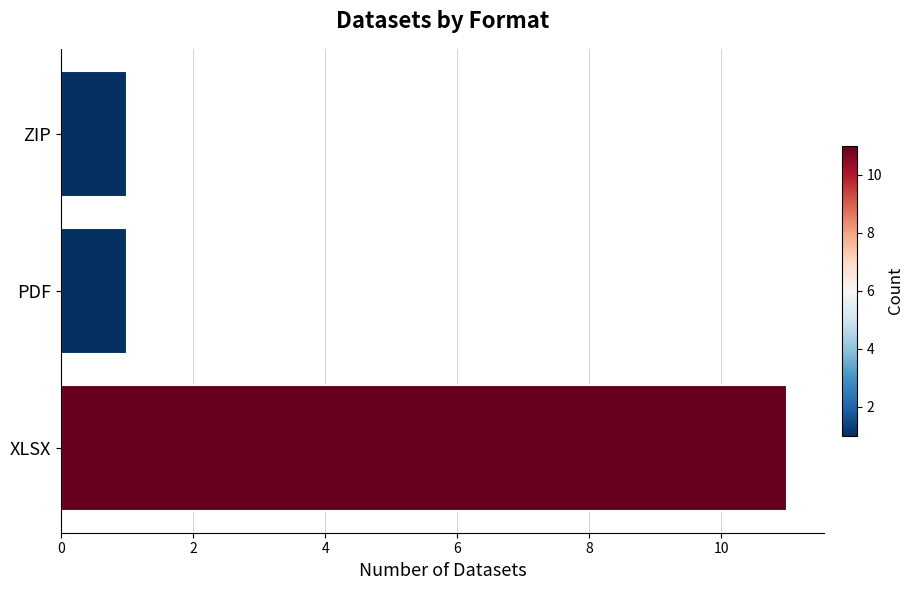

What is the difference between the maximum and second lowest values?

10